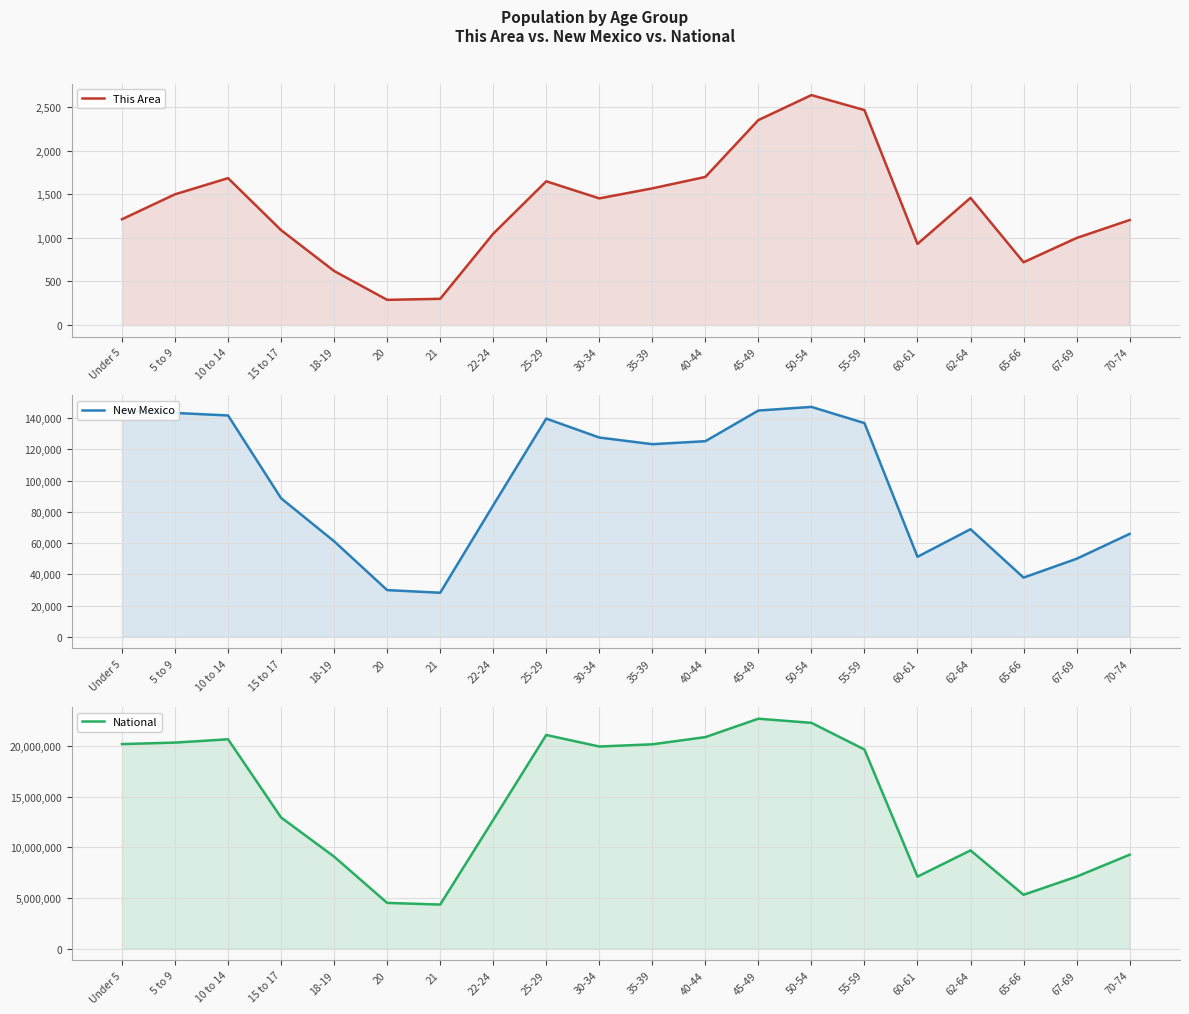

How many values in the New Mexico series exceed 123303?

9